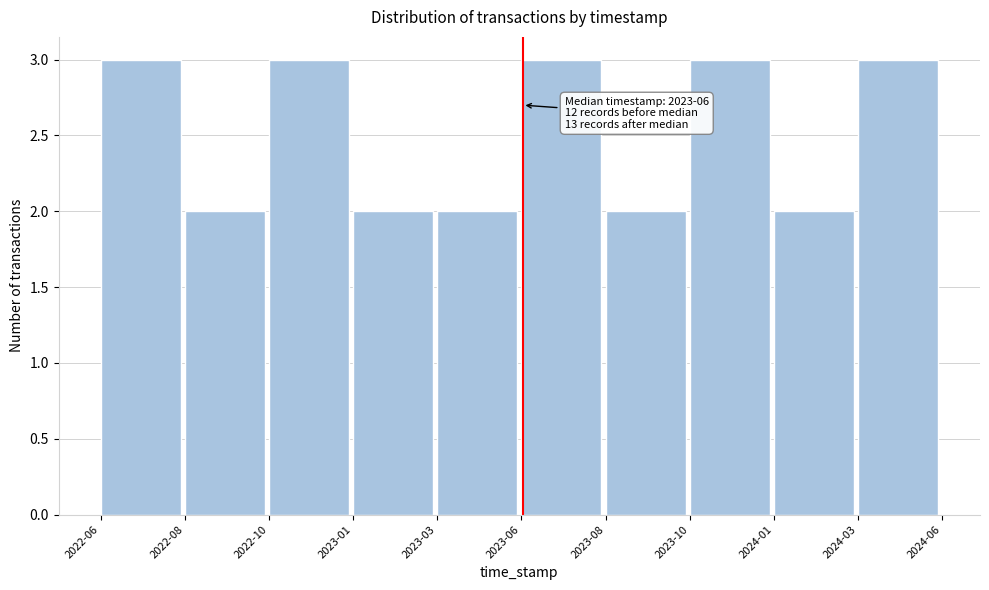

Reading left to right, list all the values displayed in this chart.

3	2	3	2	2	3	2	3	2	3